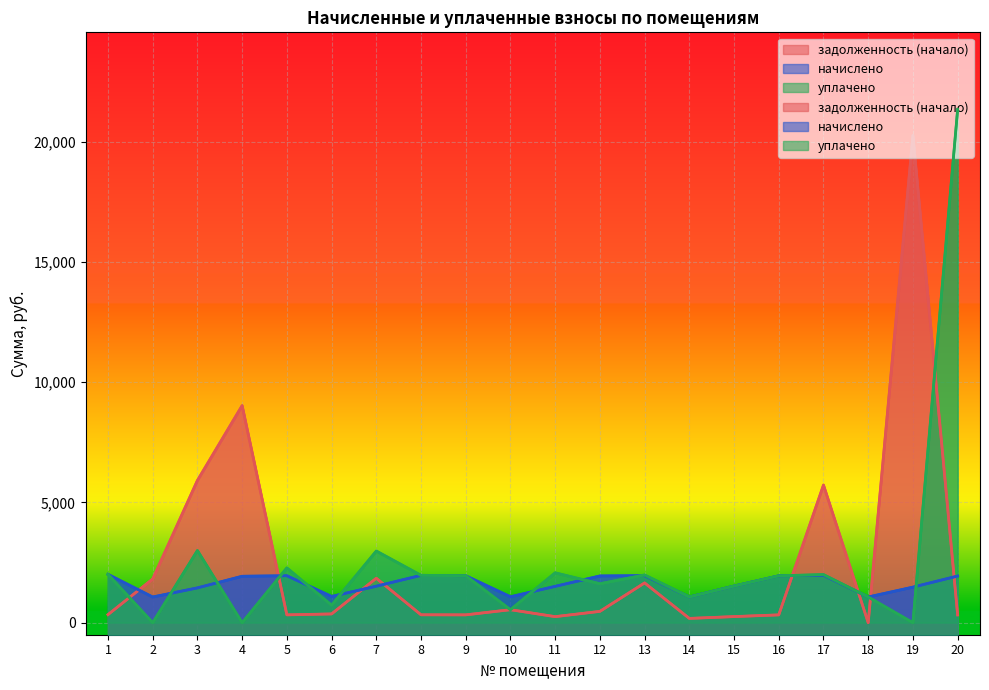

Reading right to left, transcribe all the data shown in this chart.

задолженность (начало): 323.2	20256.6	0.0	5723.3	324.9	253.9	178.1	1652.9	470.7	251.7	540.0	325.4	328.1	1847.9	363.9	325.4	9024.6	5912.6	1816.7	335.0
начислено: 1939.8	1478.7	1068.5	1971.6	1949.3	1523.2	1068.5	1955.7	1943.0	1510.5	1078.0	1952.5	1968.4	1516.9	1090.7	1952.5	1930.3	1446.9	1068.5	2009.8
уплачено: 21337.9	0.0	1068.5	2000.0	1949.3	1523.2	1068.5	1985.0	1619.2	2072.8	539.0	1952.5	1968.4	2978.8	728.2	2278.0	0.0	3000.0	0.0	2009.8